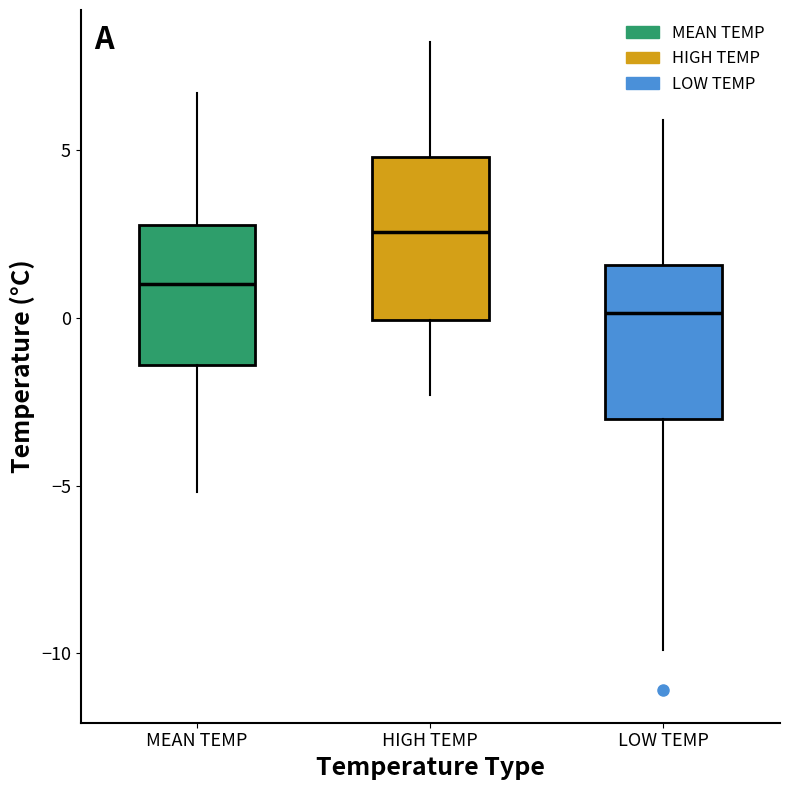

Where is the lower edge of the box for HIGH TEMP on the y-axis? The values are not printed on the chart, so give them approximately, as read against the axis.

0.0